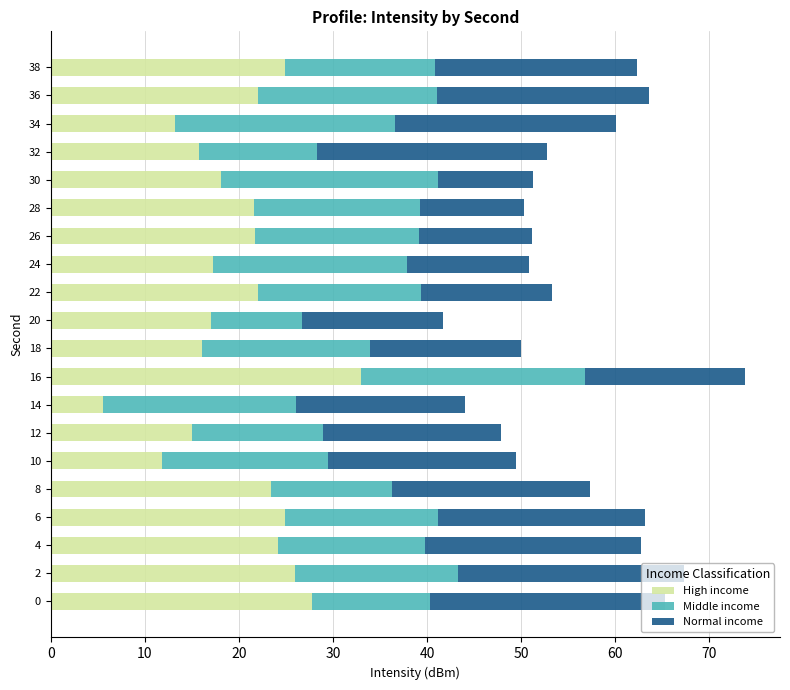

Which category has the lowest value in the High income series?

14